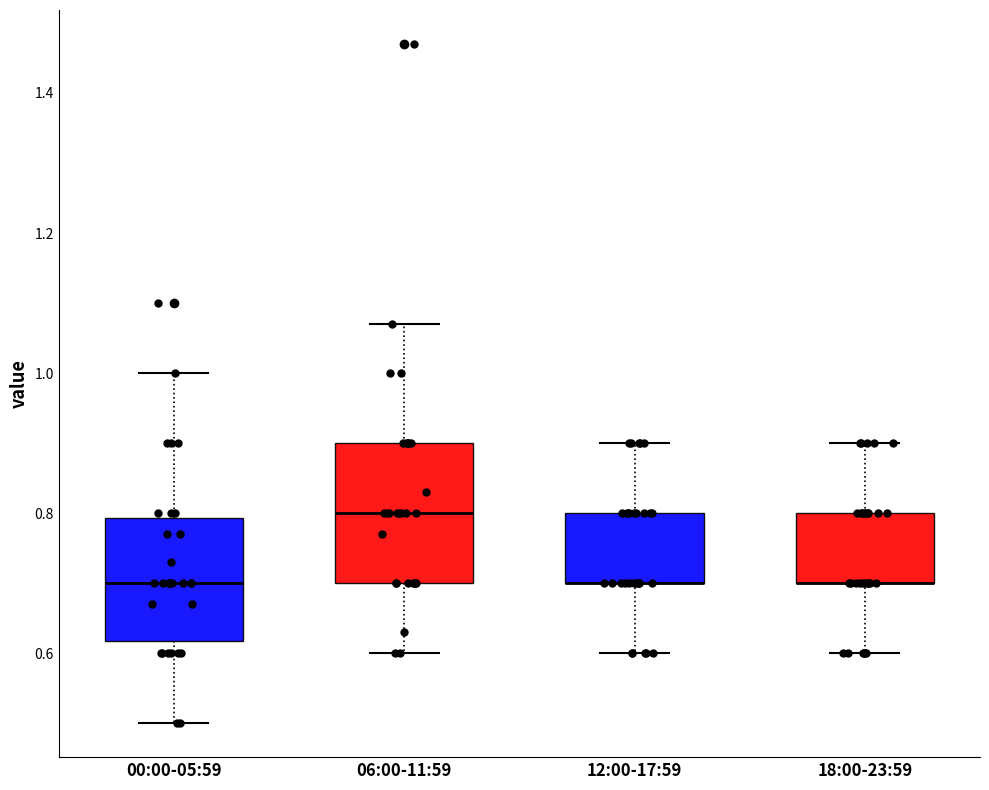

Comparing the boxes themselves (not the whiskers), which one is the tallest?

06:00-11:59